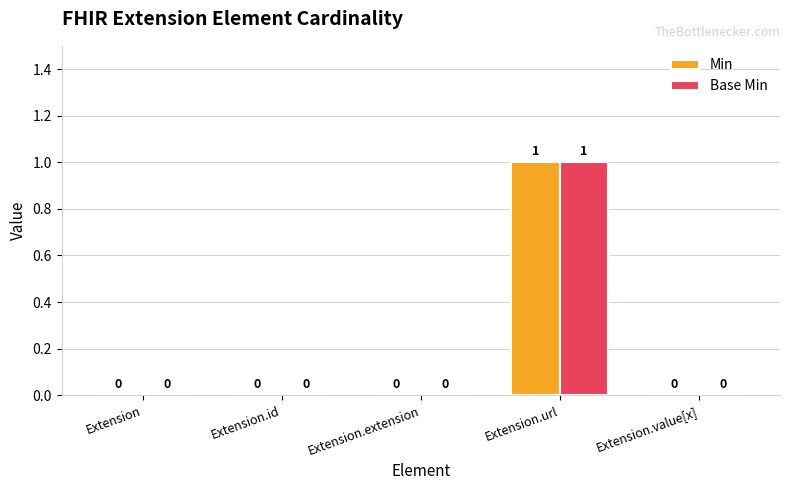

True or false: Min has a value of 0 at Extension.

True